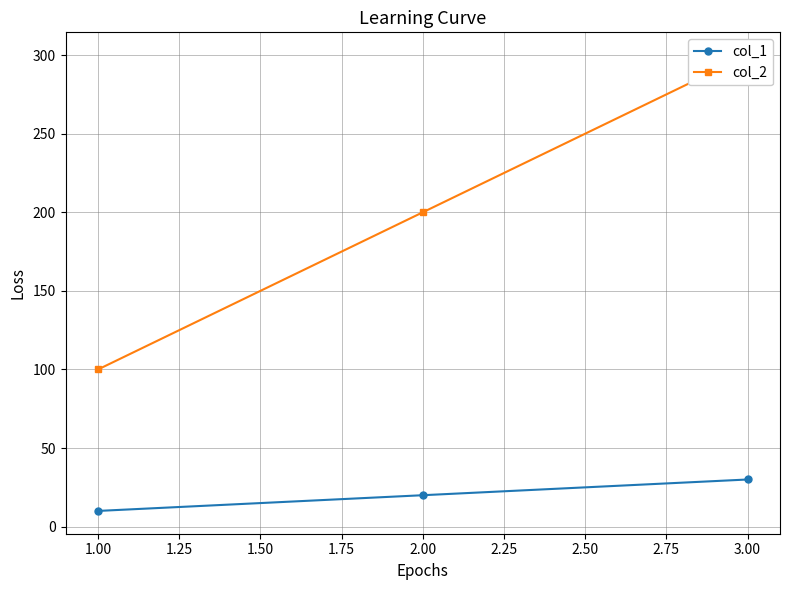

Reading right to left, list all the values displayed in this chart.

col_1: 30	20	10
col_2: 300	200	100